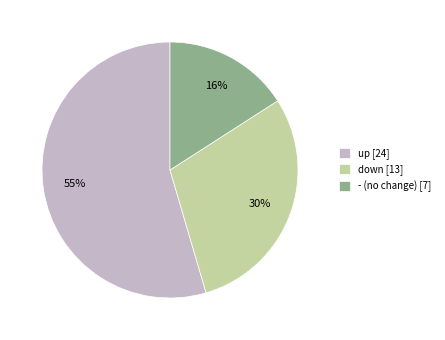

To the nearest percent, what is the difference between the up and down slice percentages?

25%